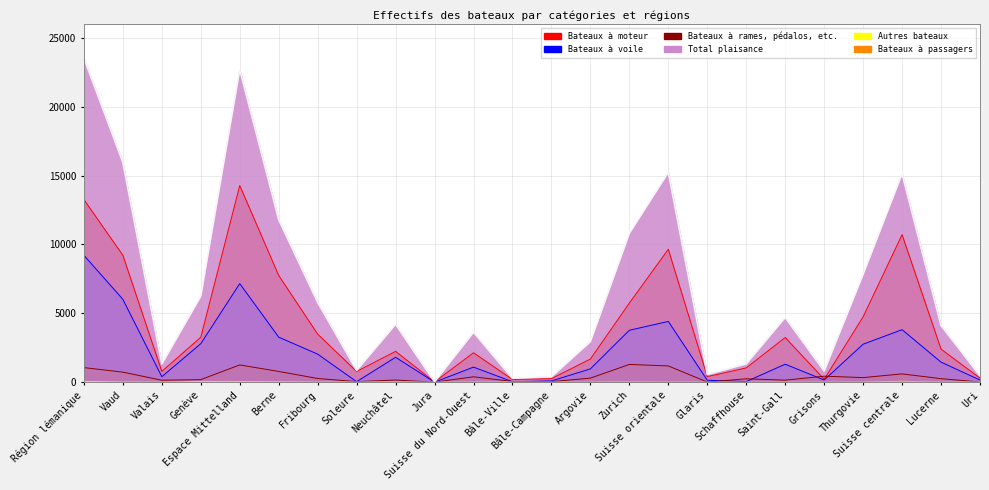

Reading right to left, list all the values displayed in this chart.

Bateaux à moteur: 296	2402	10713	4744	215	3244	1038	407	9648	5745	1683	257	198	2138	19	2239	780	3491	7749	14278	3263	781	9215	13259
Bateaux à voile: 158	1457	3814	2758	159	1308	45	143	4413	3771	967	94	35	1096	3	1809	38	2038	3271	7159	2793	402	6018	9213
Bateaux à rames, pédalos, etc.: 16	257	604	335	437	149	248	12	1181	1291	296	44	52	392	5	157	42	270	781	1255	187	143	730	1060
Total plaisance: 470	4116	15131	7837	811	4701	1331	562	15242	10807	2946	395	285	3626	27	4205	860	5799	11801	22692	6243	1326	15963	23532
Autres bateaux: 7	3	65	7	0	2	0	0	9	28	2	0	9	11	0	12	5	13	25	55	43	4	13	60
Bateaux à passagers: 2	13	23	6	0	7	4	0	17	25	4	0	4	8	0	0	2	5	2	9	0	0	1	1